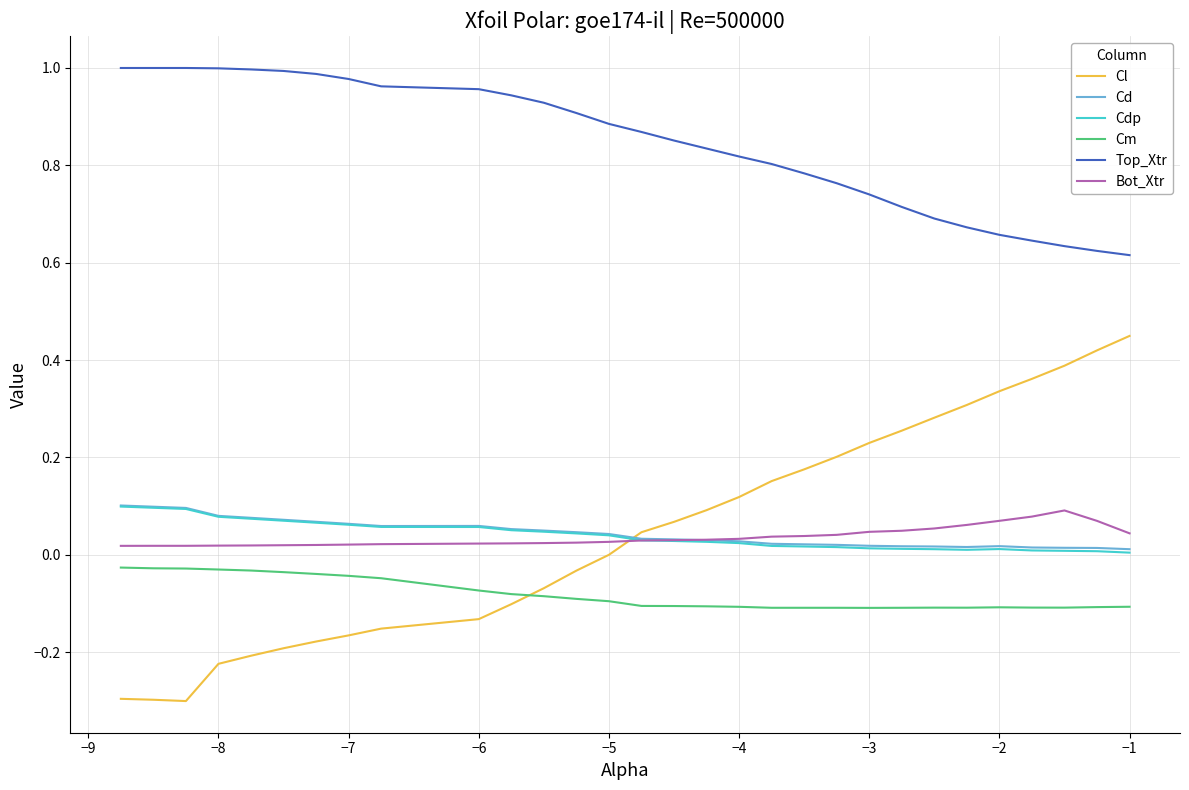

Which series has the largest total across all categories?

Top_Xtr